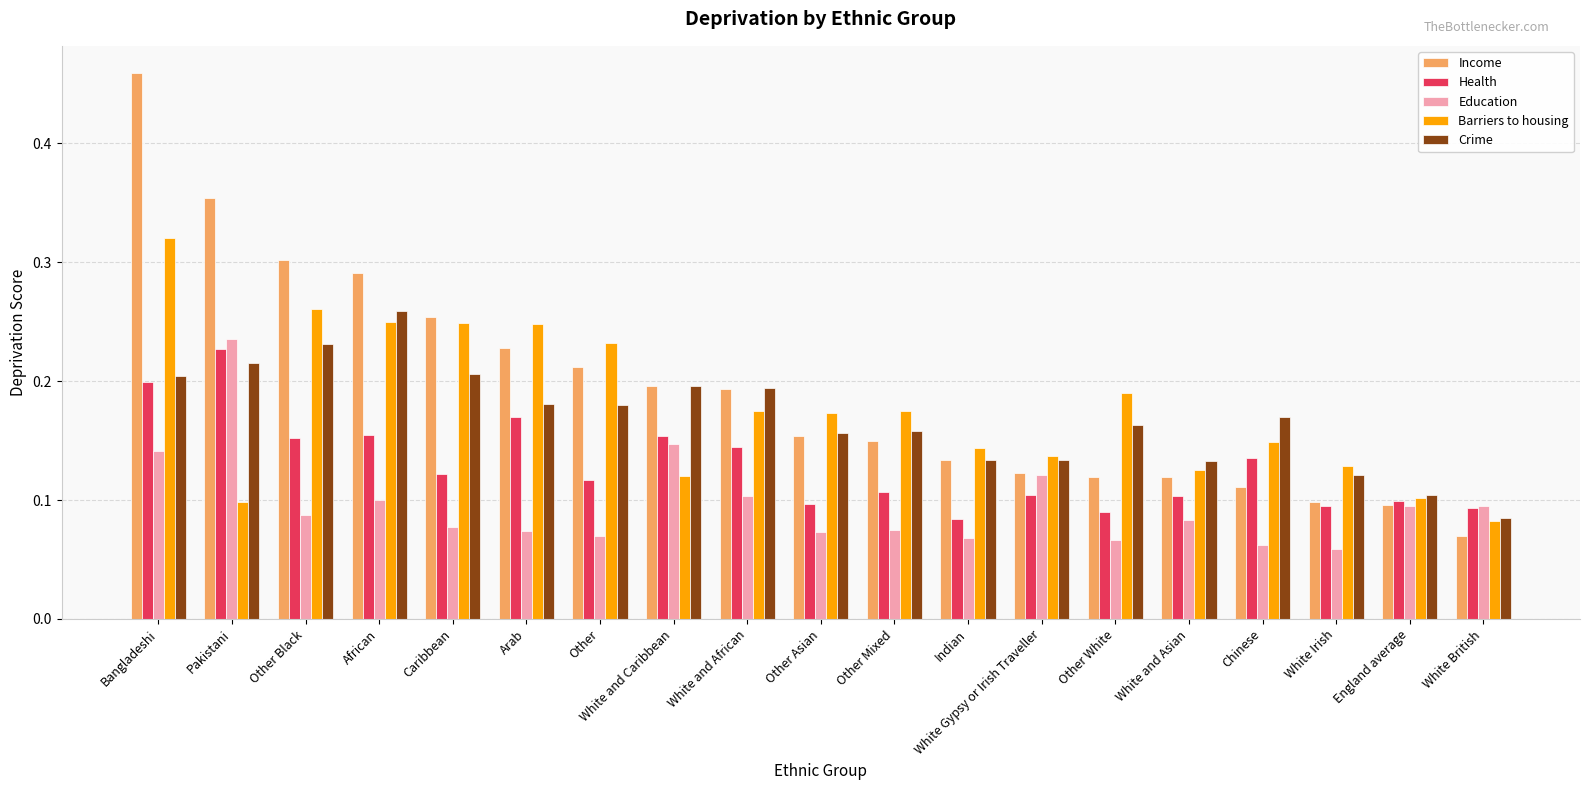

What is the total value across all series at White and Caribbean?

0.8